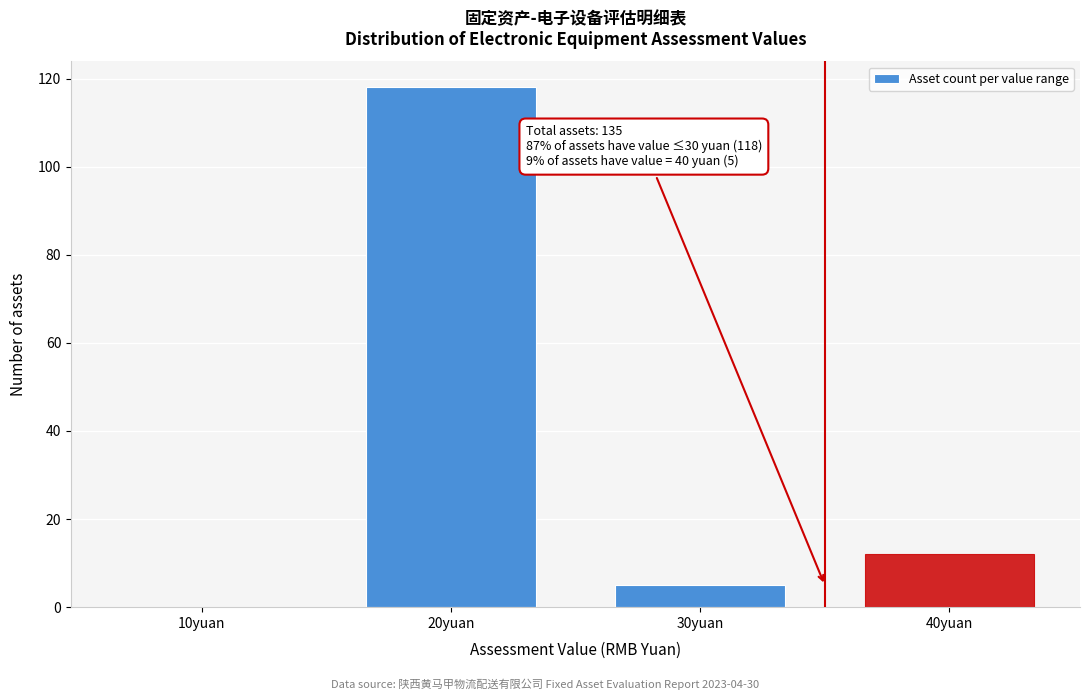

Reading left to right, list all the values displayed in this chart.

10yuan=0	20yuan=118	30yuan=5	40yuan=12